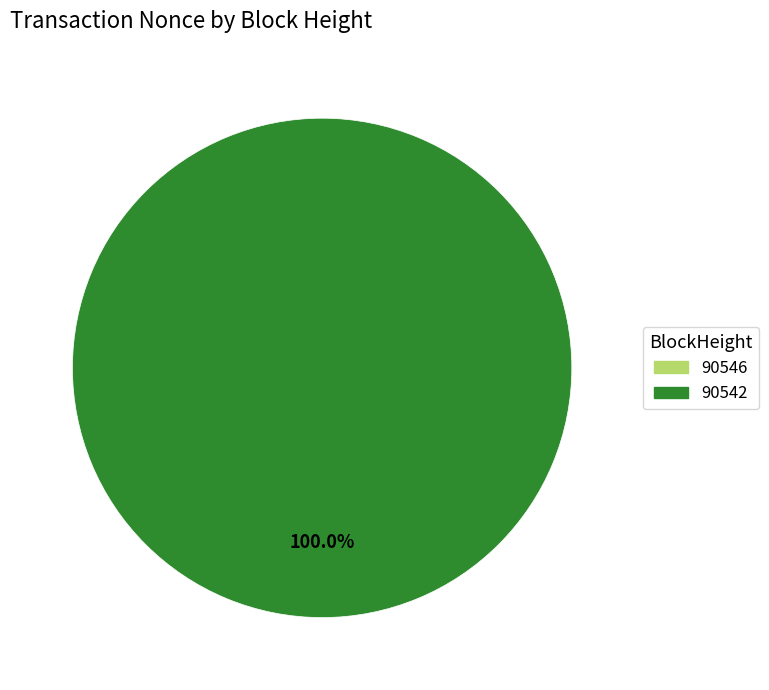

What is the smallest slice in the pie chart?

90546